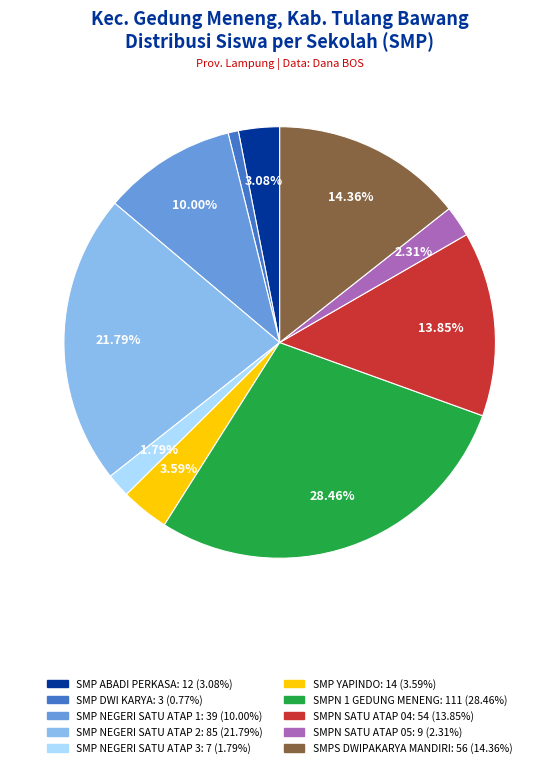

Rank the categories by value from lowest to highest.

SMP DWI KARYA, SMP NEGERI SATU ATAP 3, SMPN SATU ATAP 05, SMP ABADI PERKASA, SMP YAPINDO, SMP NEGERI SATU ATAP 1, SMPN SATU ATAP 04, SMPS DWIPAKARYA MANDIRI, SMP NEGERI SATU ATAP 2, SMPN 1 GEDUNG MENENG